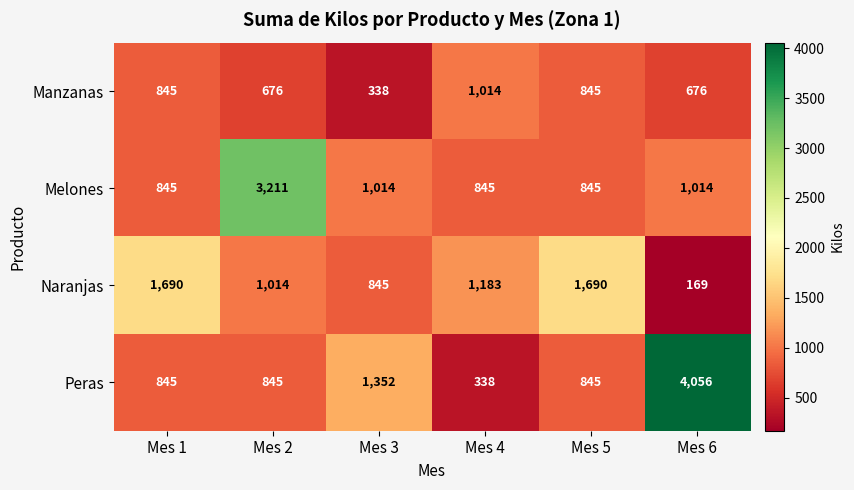

How many values in the Manzanas series are below 845?

3